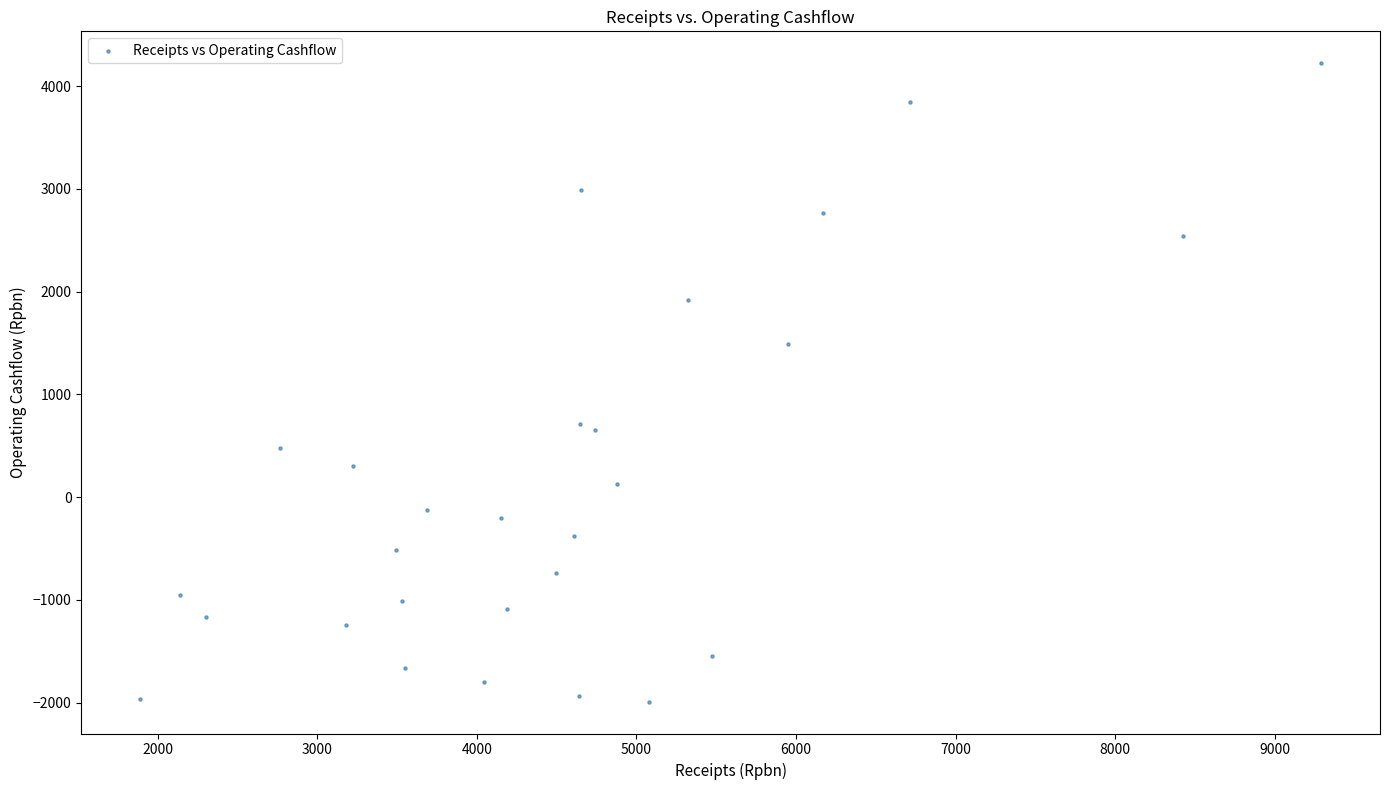

What is the range of X values (max minus min)?

7400.4